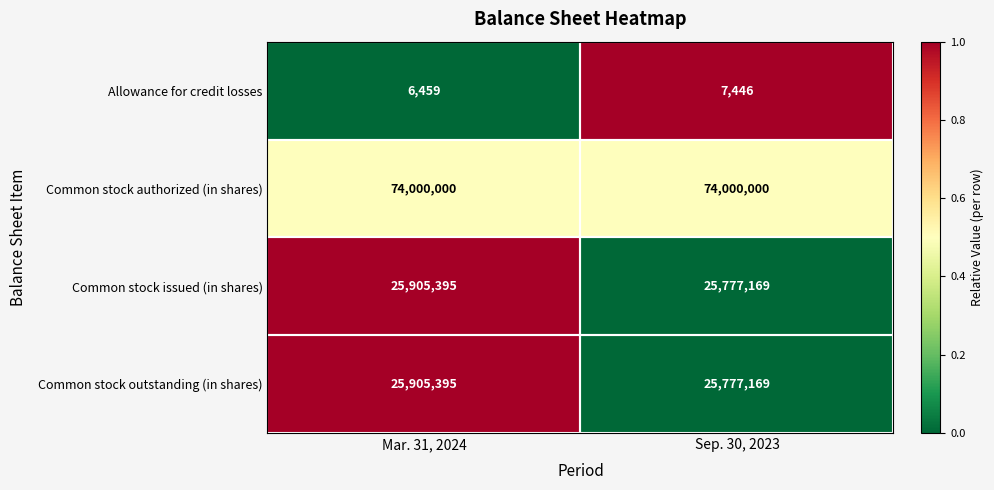

What is the approximate value of Common stock outstanding (in shares) at Mar. 31, 2024, to the nearest 10?

25905400